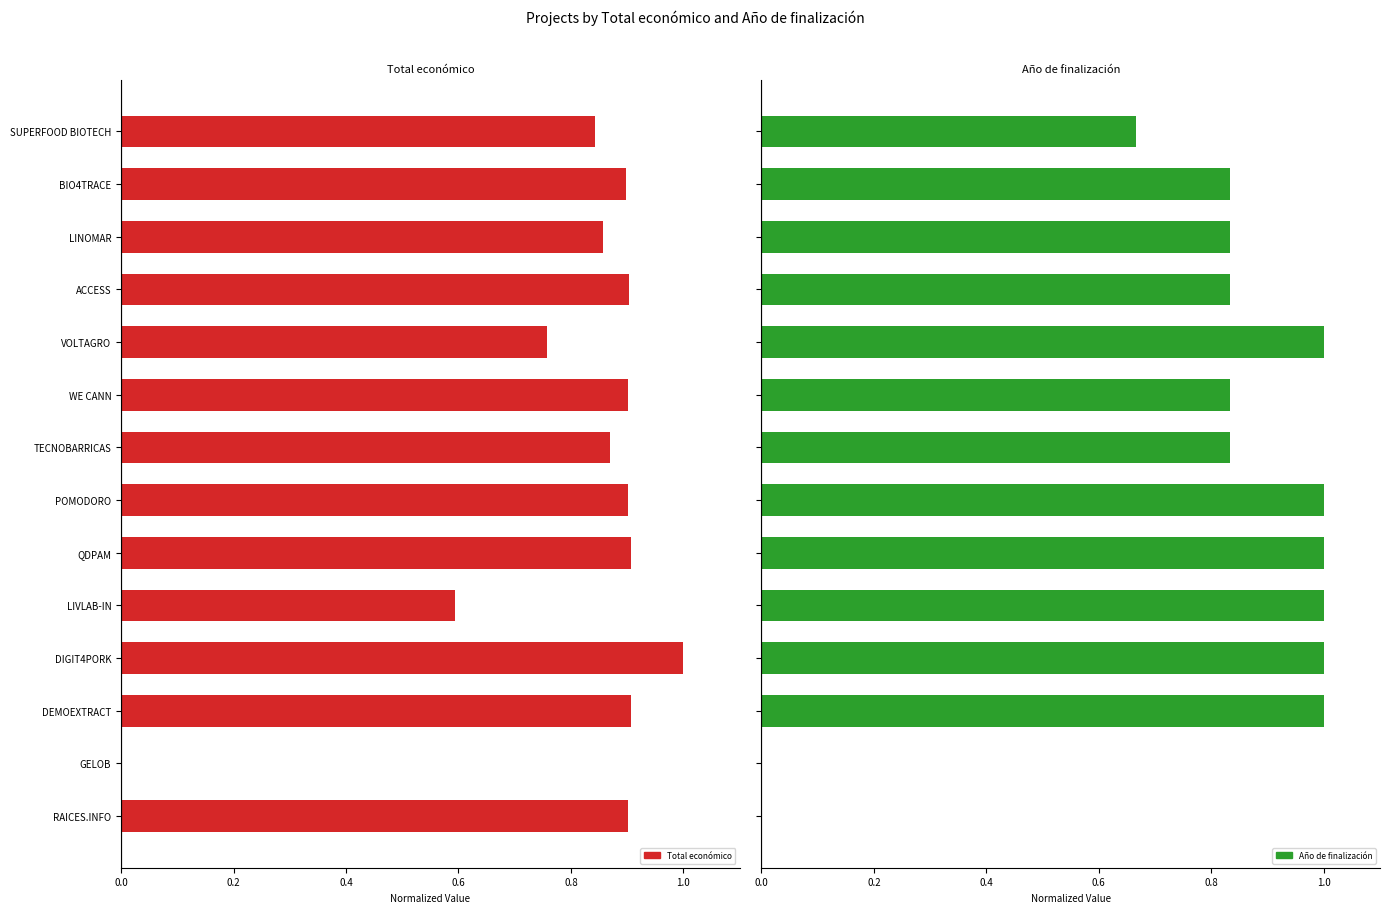

Reading right to left, transcribe all the data shown in this chart.

Total económico: 0.9	0.0	0.9	1.0	0.6	0.9	0.9	0.9	0.9	0.8	0.9	0.9	0.9	0.8
Año de finalización: 0.0	0.0	1.0	1.0	1.0	1.0	1.0	0.8	0.8	1.0	0.8	0.8	0.8	0.7